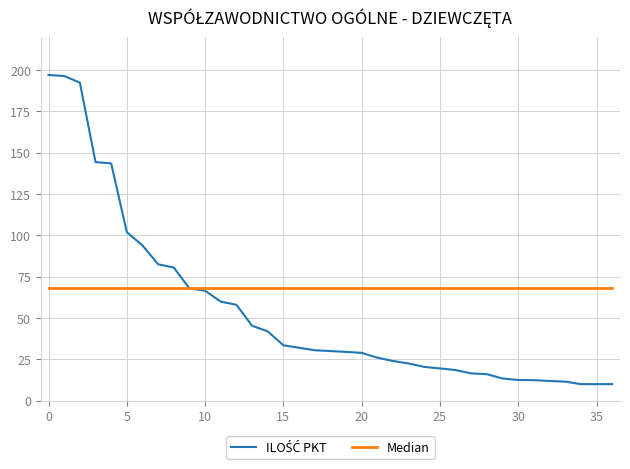

Which series has the largest total across all categories?

Median